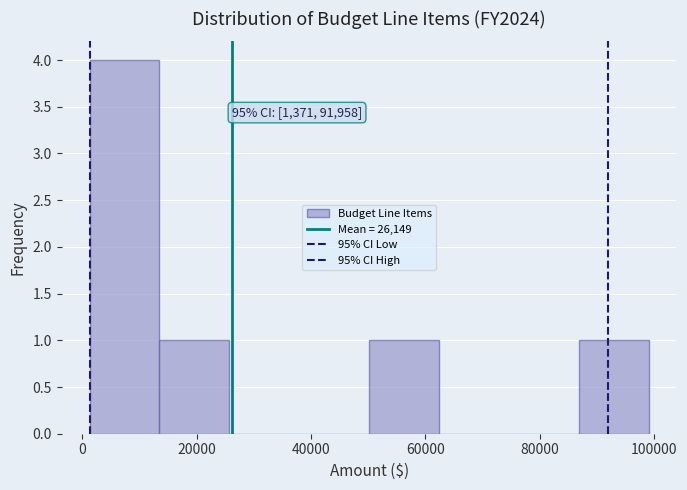

Over which range of the x-axis is the bar tallest?

2000 to 14000